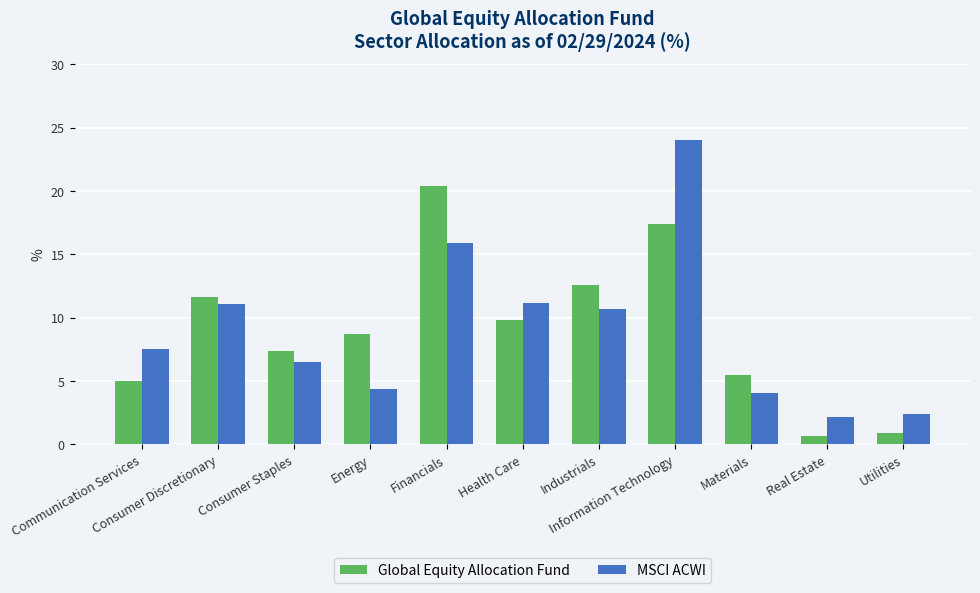

What is the spread (max minus min) of values at Financials?

4.5